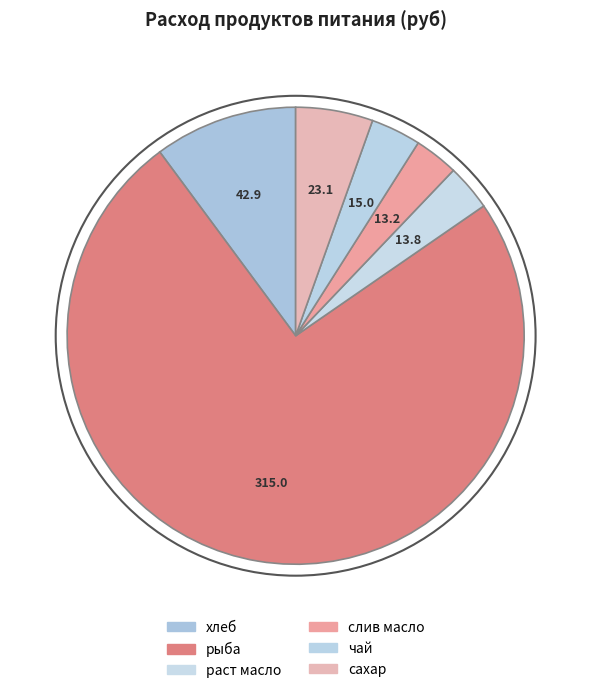

Which category accounts for the majority?

рыба